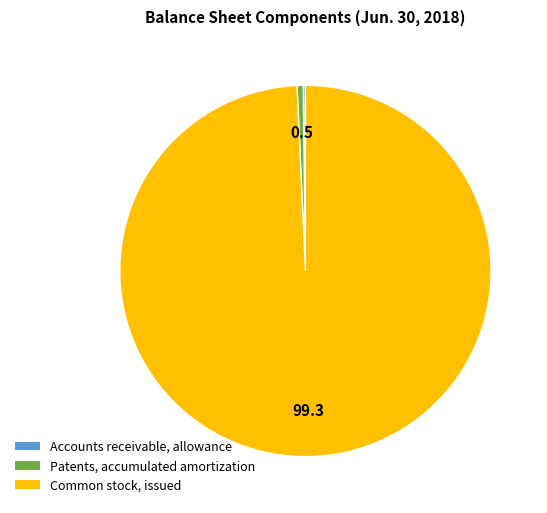

Which slice is the largest?

Common stock, issued